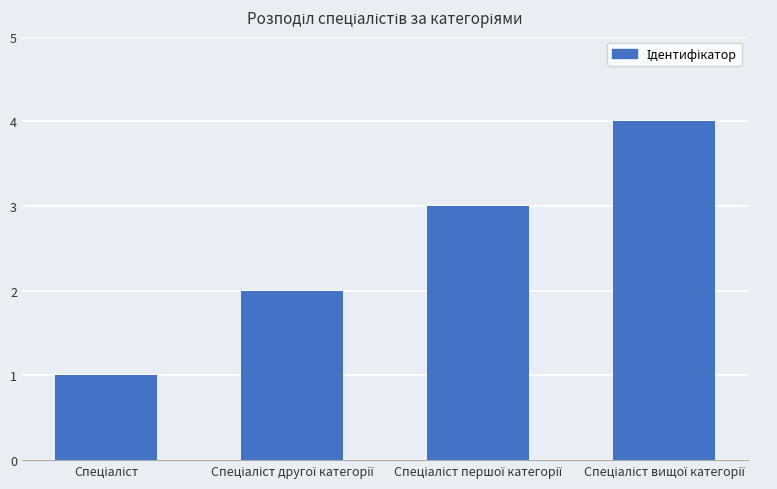

Does the chart contain any negative values?

No